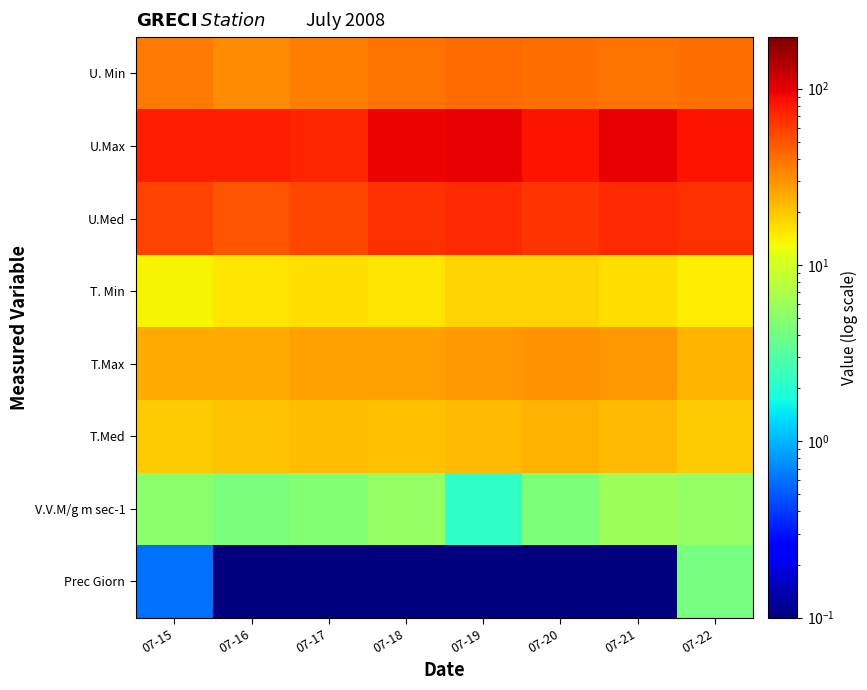

Reading left to right, what are all the values shown in this chart?

U. Min: 07-15=37.0	07-16=32.0	07-17=36.0	07-18=39.0	07-19=42.0	07-20=40.0	07-21=39.0	07-22=40.0
U.Max: 07-15=78.0	07-16=76.0	07-17=72.0	07-18=94.0	07-19=98.0	07-20=84.0	07-21=97.0	07-22=84.0
U.Med: 07-15=57.0	07-16=50.0	07-17=55.0	07-18=67.0	07-19=70.0	07-20=65.0	07-21=70.0	07-22=67.0
T. Min: 07-15=13.7	07-16=15.6	07-17=16.4	07-18=15.7	07-19=18.3	07-20=18.1	07-21=16.6	07-22=14.5
T.Max: 07-15=25.1	07-16=25.1	07-17=27.1	07-18=27.0	07-19=28.8	07-20=29.5	07-21=28.9	07-22=23.2
T.Med: 07-15=19.0	07-16=20.4	07-17=21.7	07-18=21.2	07-19=22.5	07-20=23.3	07-21=22.0	07-22=19.0
V.V.M/g m sec-1: 07-15=5.0	07-16=4.3	07-17=4.8	07-18=5.5	07-19=2.2	07-20=4.5	07-21=6.0	07-22=5.6
Prec Giorn: 07-15=0.6	07-16=0.0	07-17=0.0	07-18=0.0	07-19=0.0	07-20=0.0	07-21=0.0	07-22=4.2